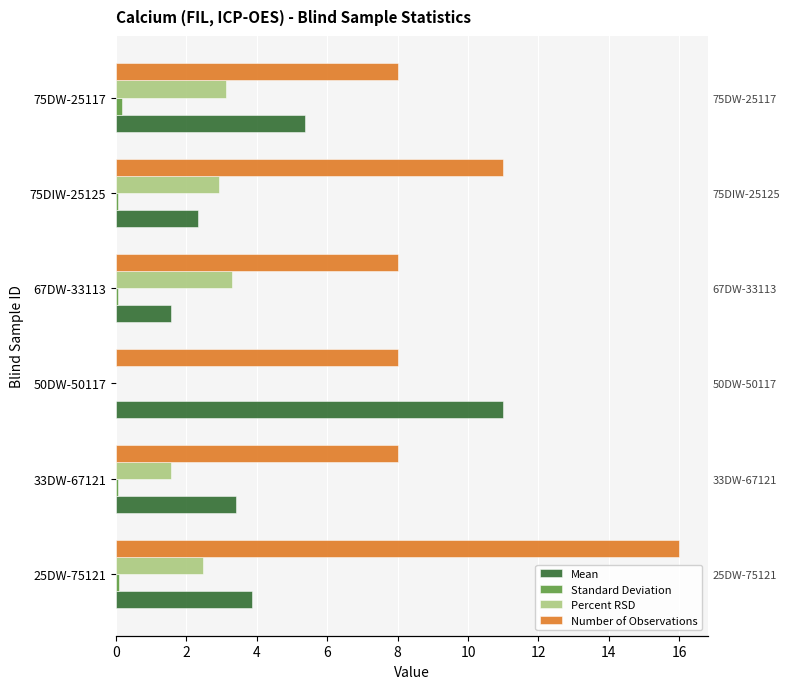

Between 75DIW-25125 and 75DW-25117, which series saw the biggest shift?

Mean